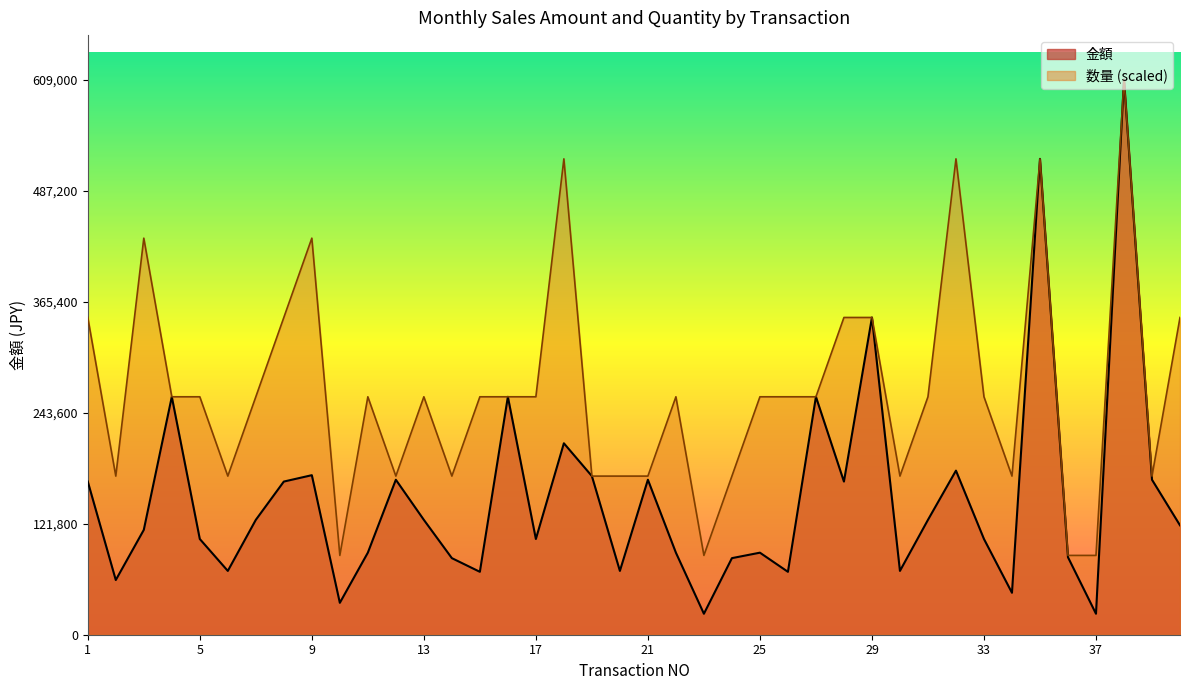

Where is 数量 nearest to the value 348000?

1